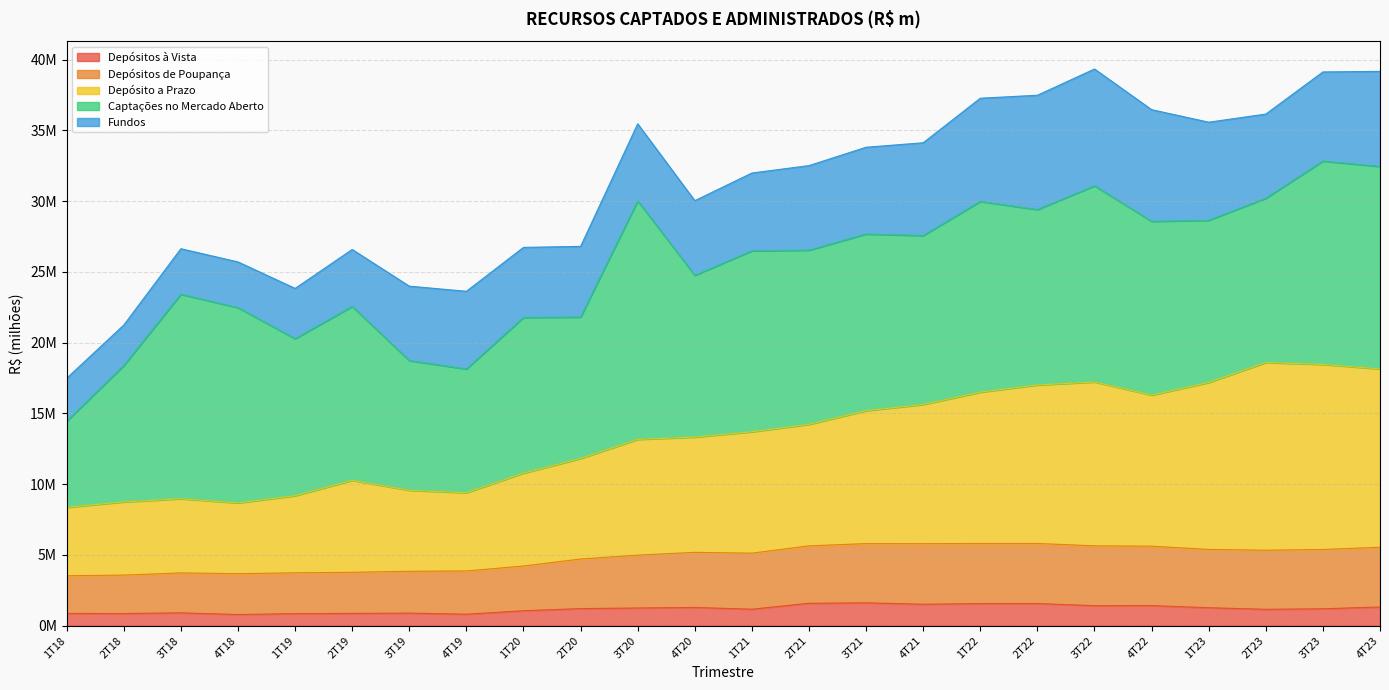

Is the value of Depósitos de Poupança at 1T19 greater than the value of Depósito a Prazo at 1T19?

No